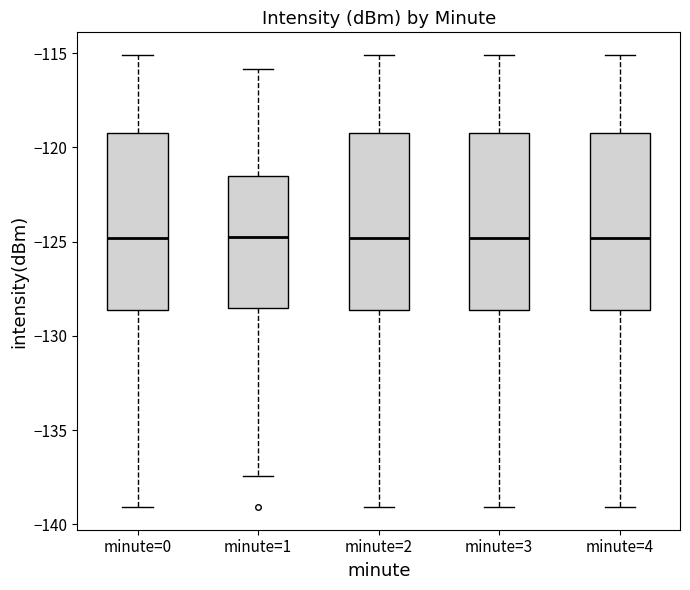

Reading left to right, read every box against the y-axis: the position of its median line, the range the box covers, and the ends of its whiskers. The values are not printed on the chart, so give them approximately, as read against the axis.

minute=0: median -125.0, box -128.5 to -119.0, whiskers -139.0 to -115.0
minute=1: median -124.5, box -128.5 to -121.5, whiskers -137.5 to -116.0
minute=2: median -125.0, box -128.5 to -119.0, whiskers -139.0 to -115.0
minute=3: median -125.0, box -128.5 to -119.0, whiskers -139.0 to -115.0
minute=4: median -125.0, box -128.5 to -119.0, whiskers -139.0 to -115.0